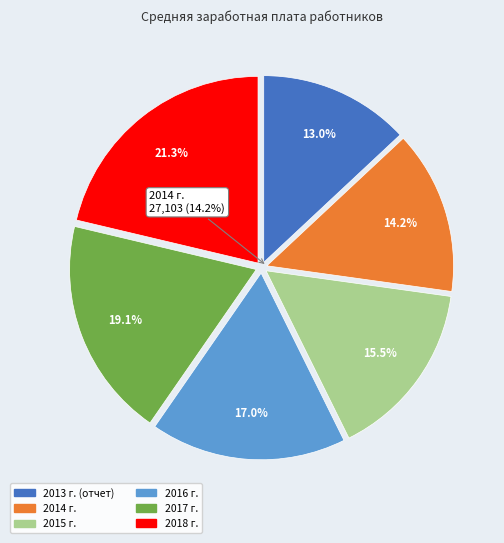

Is it true that 2018 г. is 30% of the pie?

False